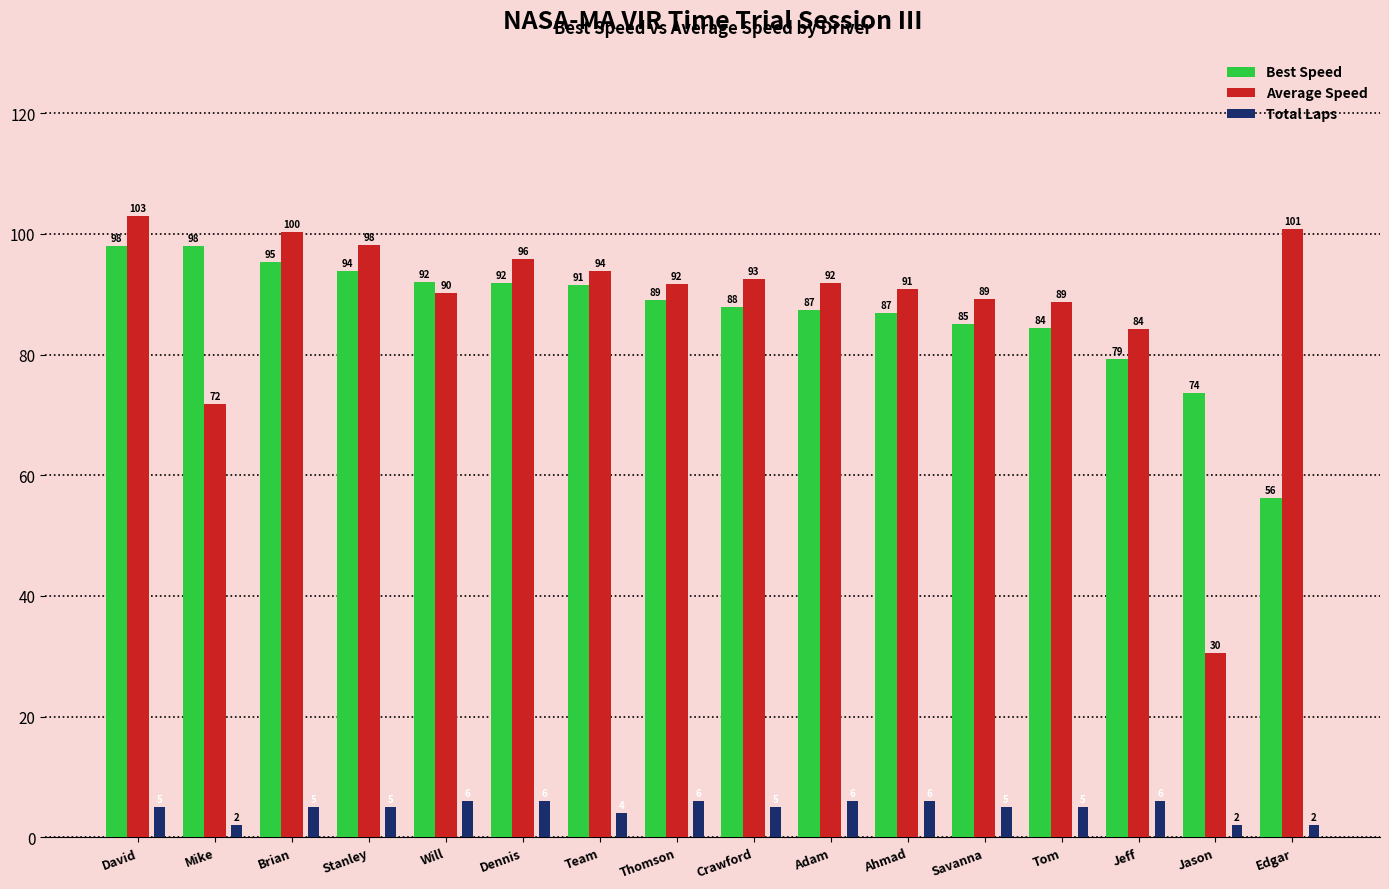

What are all the series names shown in the legend?

Best Speed, Average Speed, Total Laps